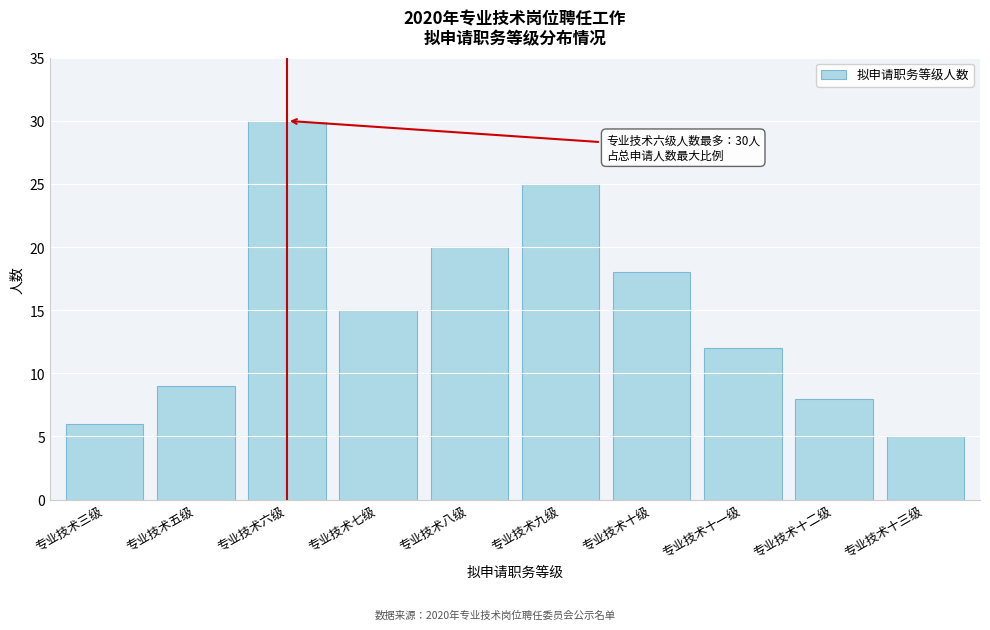

Reading left to right, list all the values displayed in this chart.

专业技术三级=6	专业技术五级=9	专业技术六级=30	专业技术七级=15	专业技术八级=20	专业技术九级=25	专业技术十级=18	专业技术十一级=12	专业技术十二级=8	专业技术十三级=5